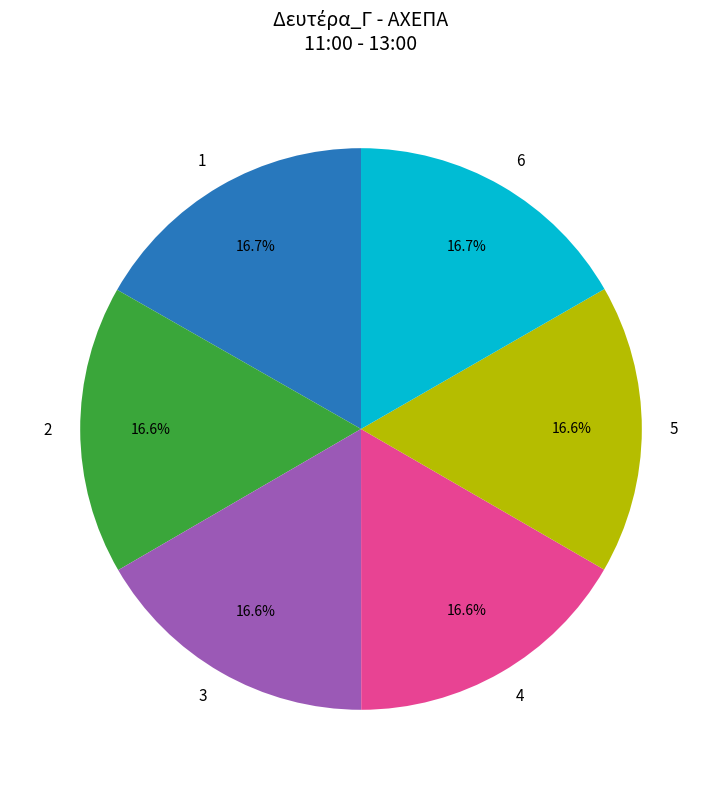

Is there any slice that represents more than half of the pie?

No